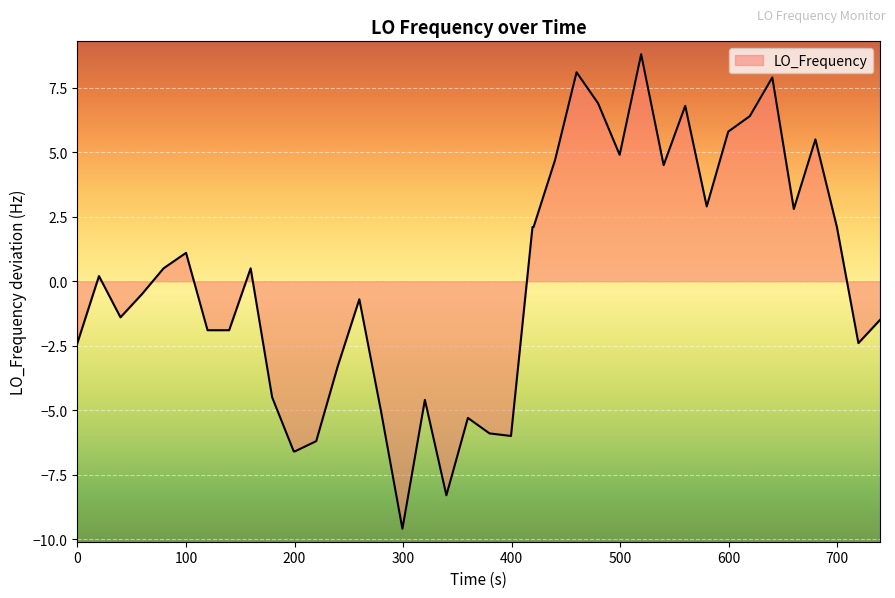

What is the difference between the maximum and minimum values?

18.4